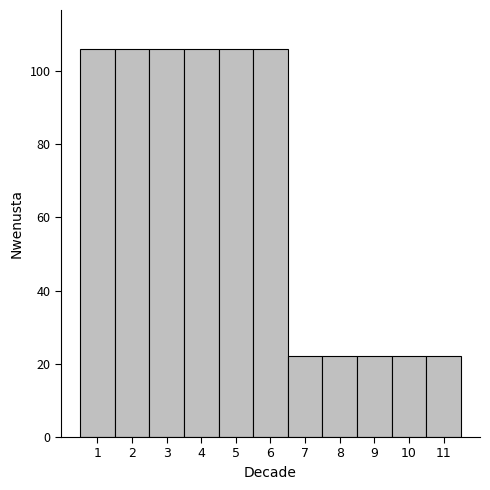

Reading left to right, transcribe this chart: for each bar, give the range it covers on the x-axis and its height. The values are not printed on the chart, so give them approximately, as read against the axis.

0.5 to 1.5: 106
1.5 to 2.5: 106
2.5 to 3.5: 106
3.5 to 4.5: 106
4.5 to 5.5: 106
5.5 to 6.5: 106
6.5 to 7.5: 22
7.5 to 8.5: 22
8.5 to 9.5: 22
9.5 to 10.5: 22
10.5 to 11.5: 22